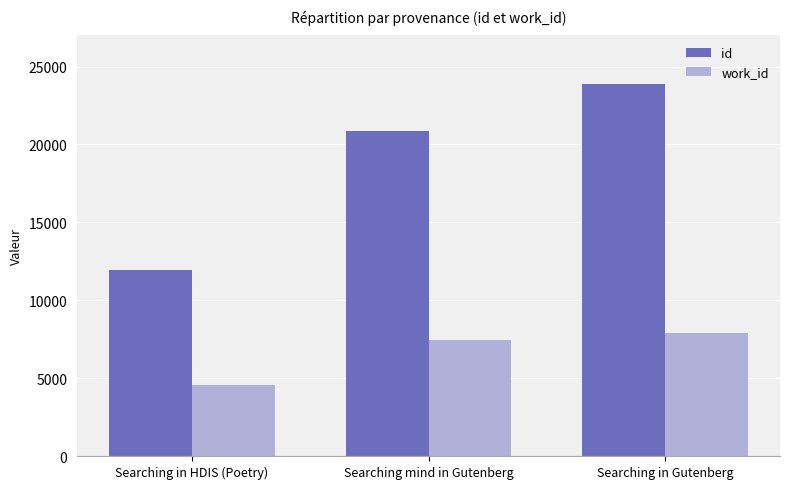

List the series in order of their overall mean, lowest first.

work_id, id